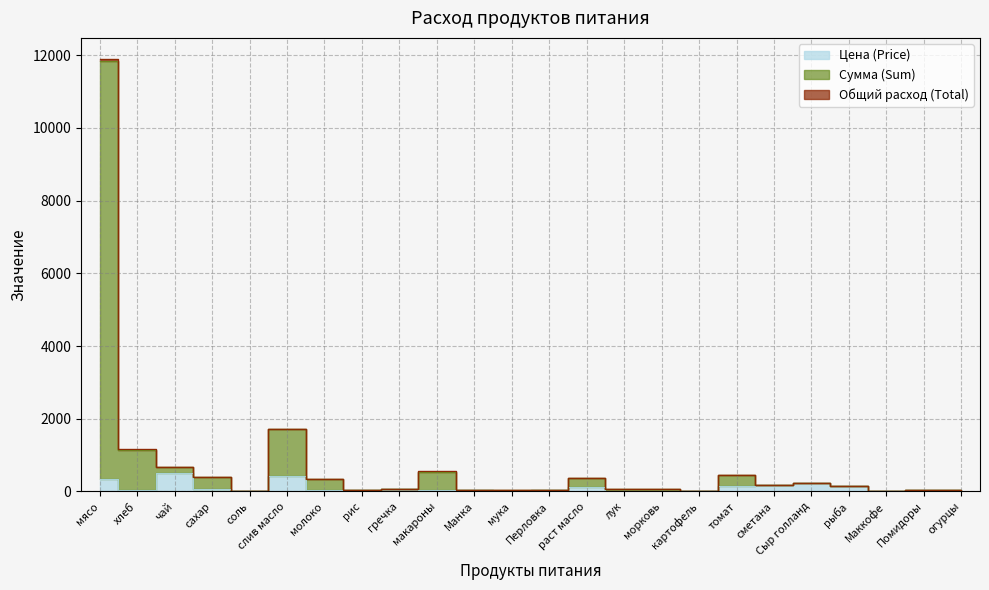

True or false: Сумма (Sum) and Цена (Price) cross at least once.

False